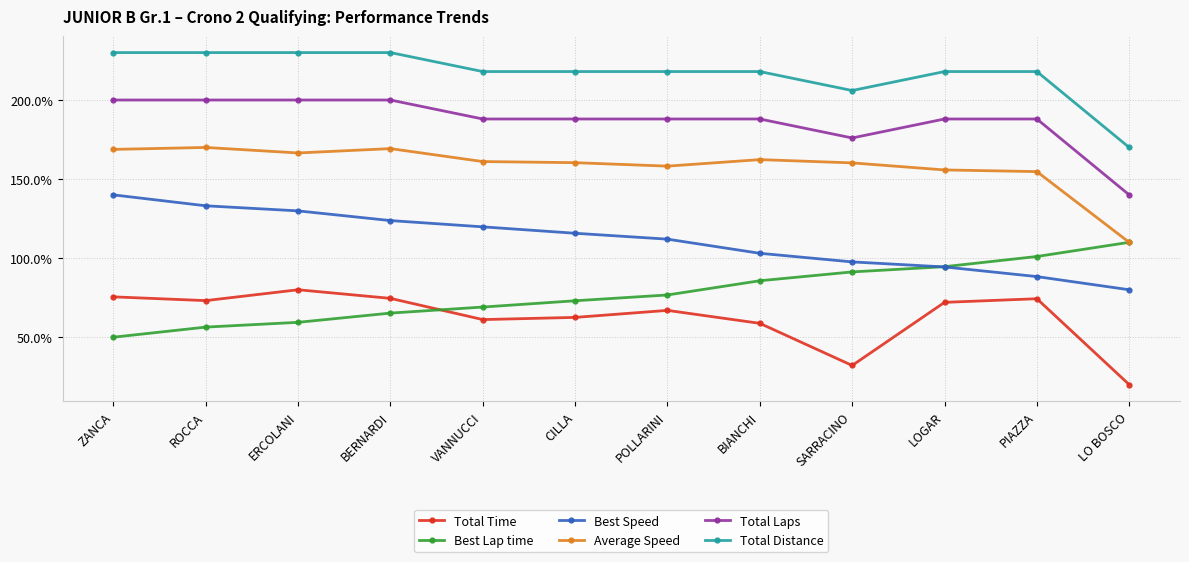

The Total Laps series shows 61.1 at POLLARINI. True or false?

False